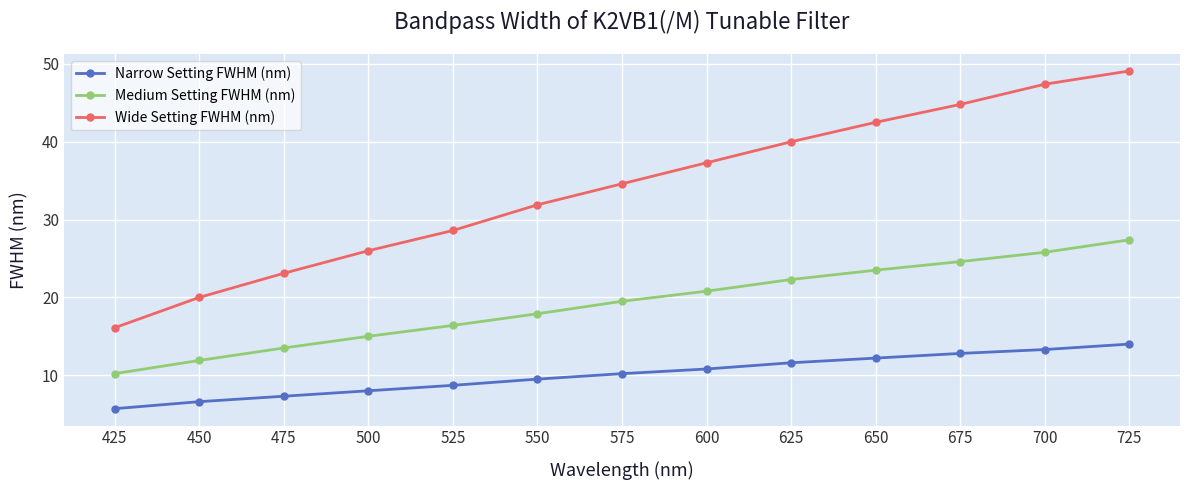

Which series changed the most between 675 and 700?

Wide Setting FWHM (nm)